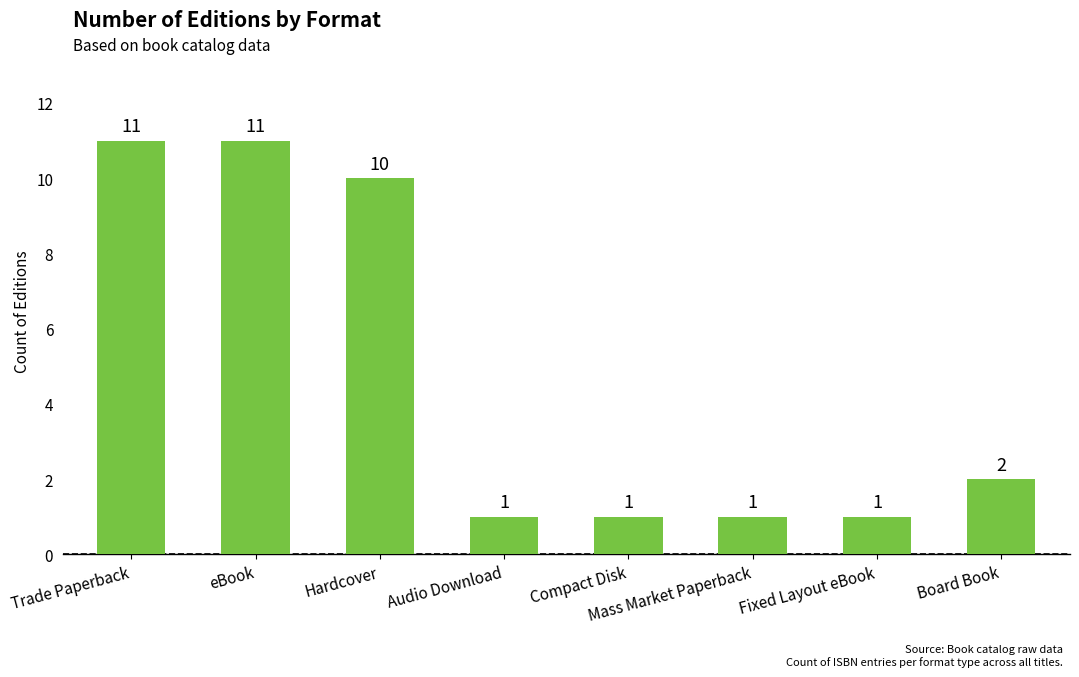

Does the chart contain any negative values?

No